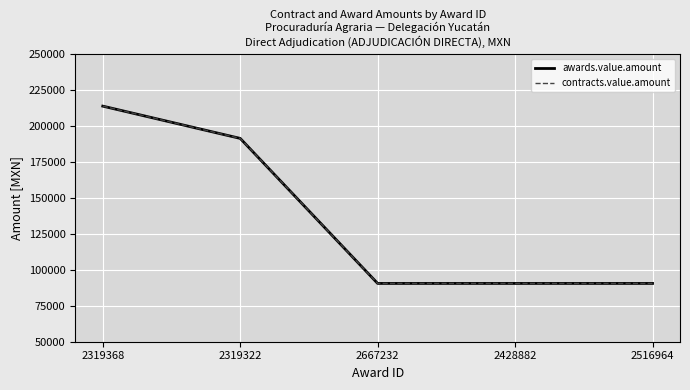

Is the value of awards.value.amount at 2319322 greater than the value of contracts.value.amount at 2319322?

No